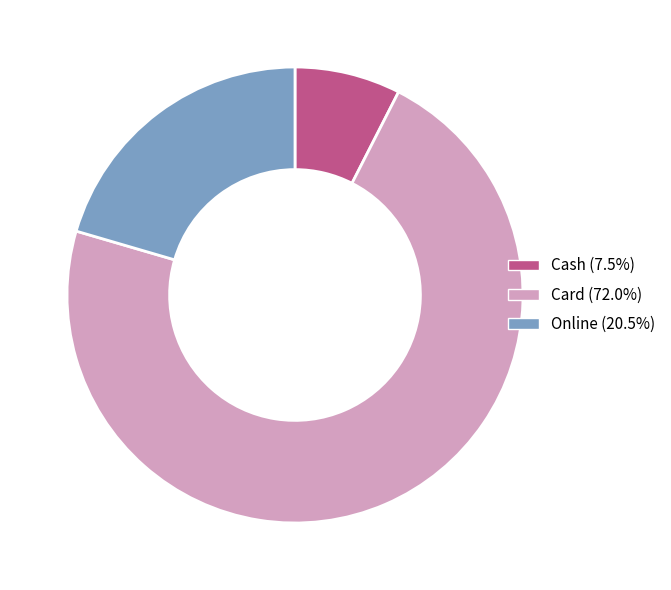

Between Card and Cash, which is larger?

Card